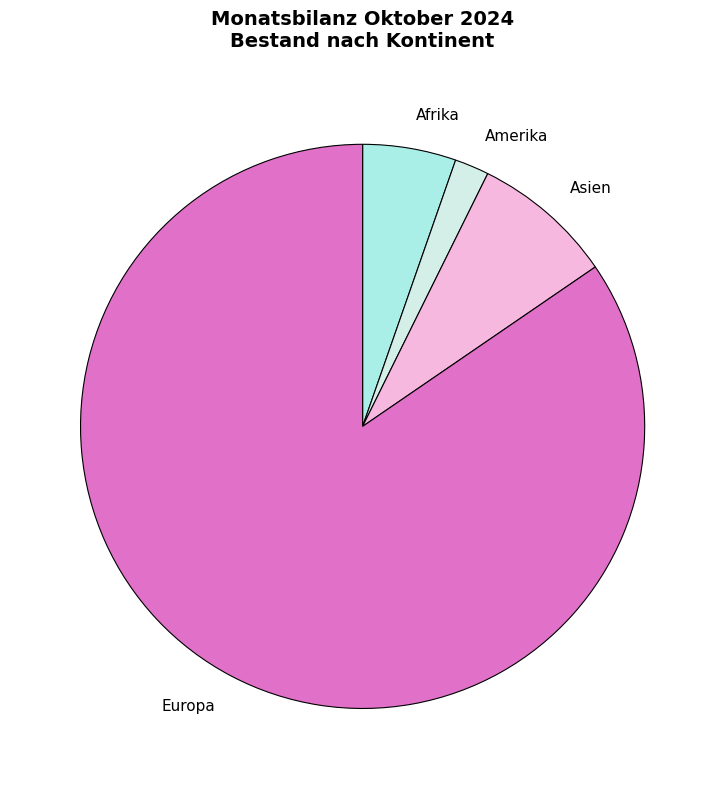

Combined, do Afrika and Asien account for over 50%?

No